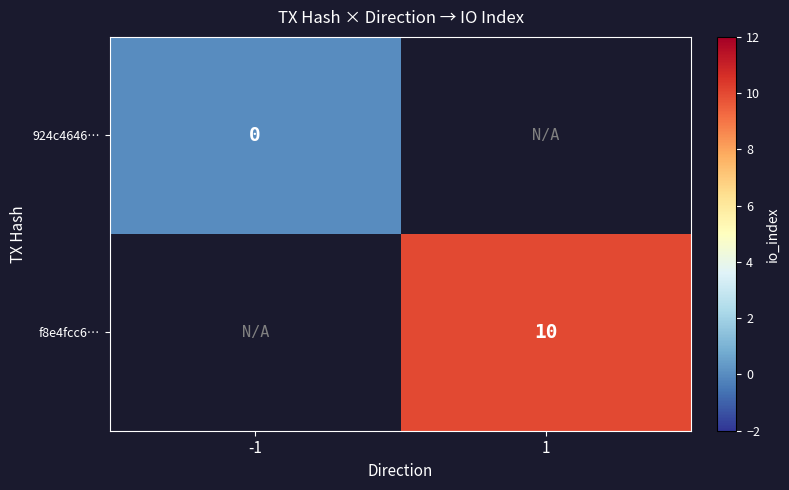

The f8e4fcc6… series shows 6 at 1. True or false?

False